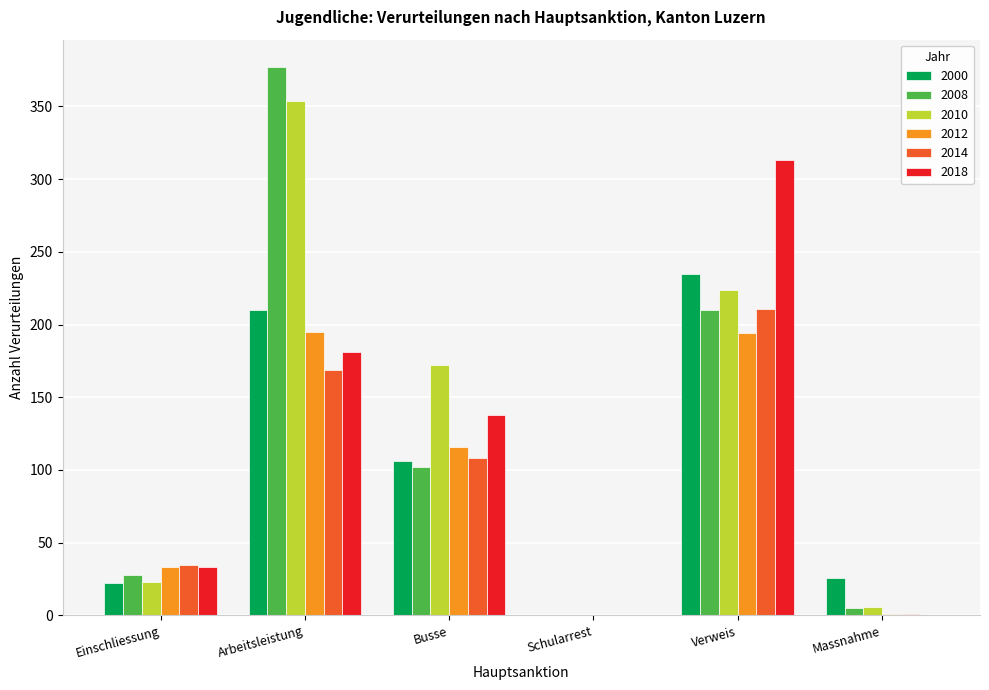

What is the sum of all 2018 values?

665